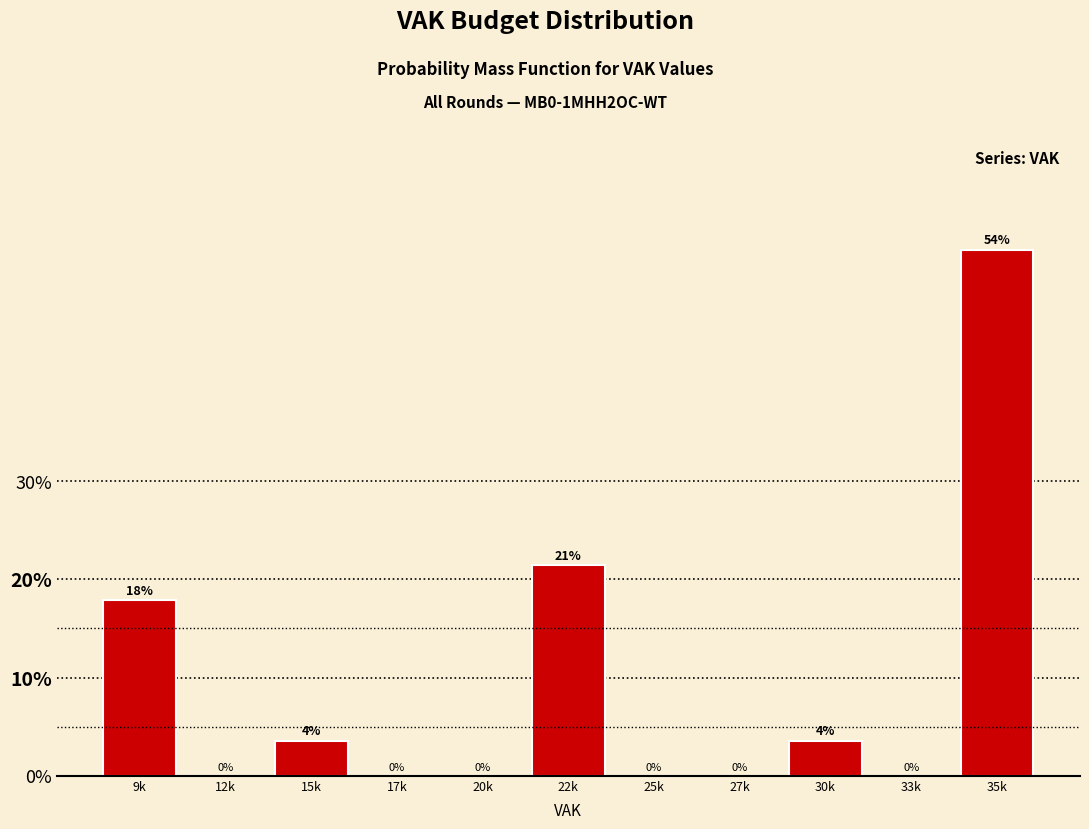

What is the greatest value displayed?

53.6